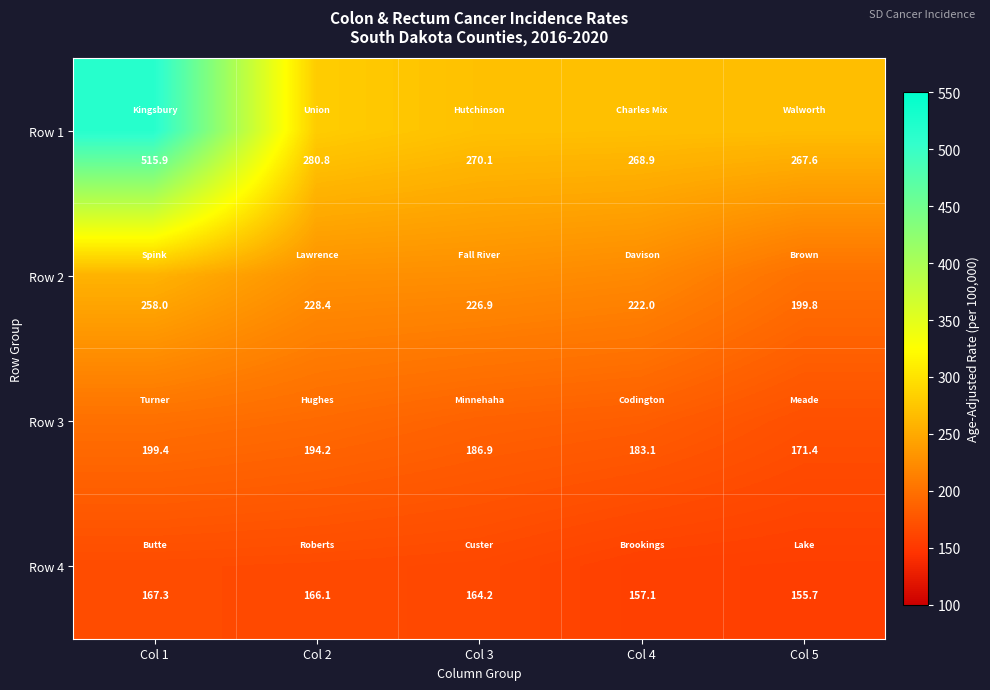

At Col 5, list the series in order from smallest to largest.

Row 4, Row 3, Row 2, Row 1